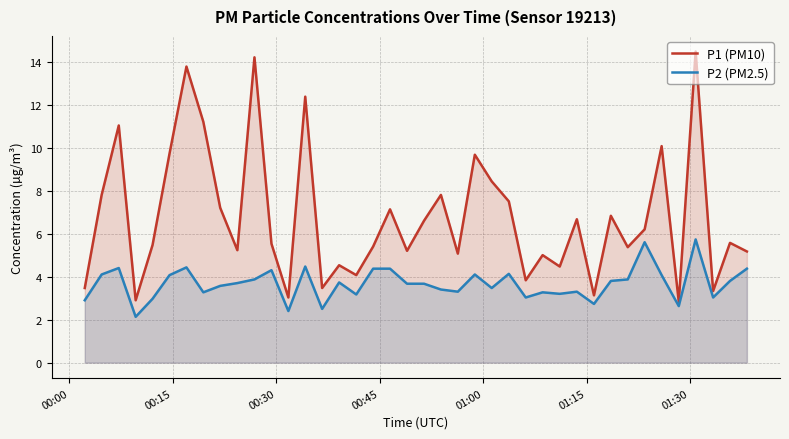

List the series in order of their peak value, lowest first.

P2 (PM2.5), P1 (PM10)